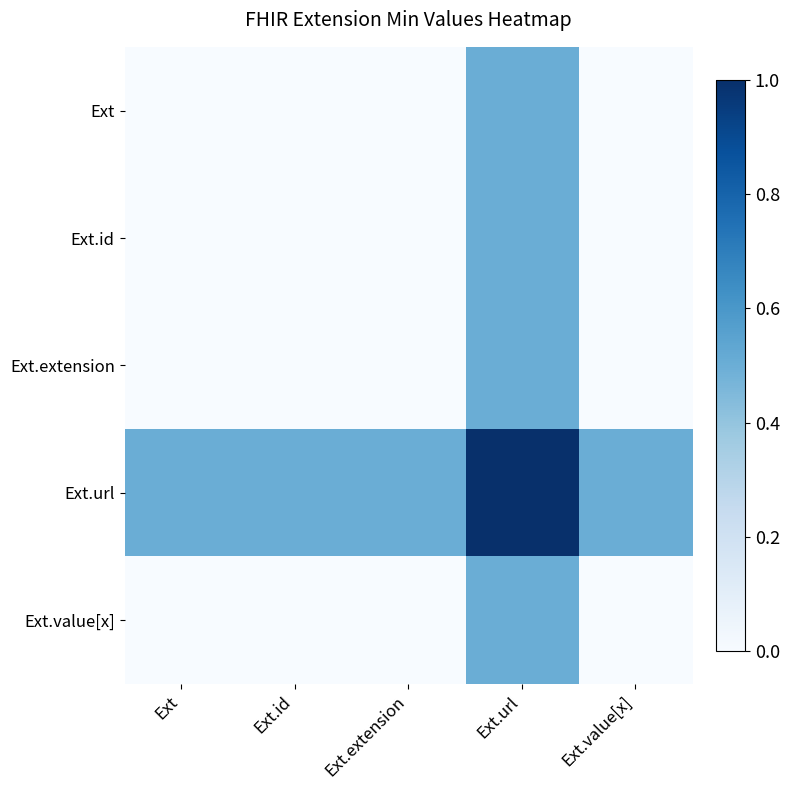

Which label corresponds to the largest value in the chart?

Ext.url